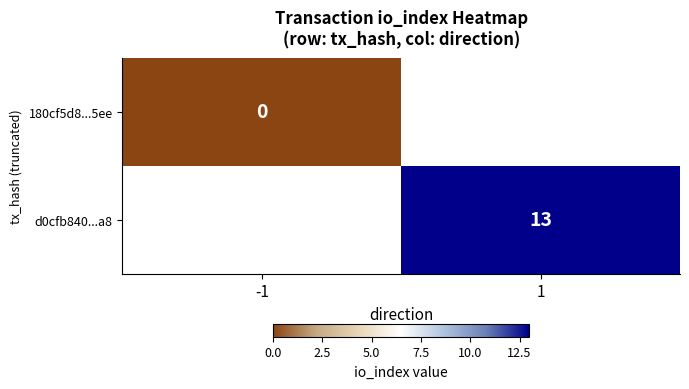

At how many categories does at least one series exceed 0?

1